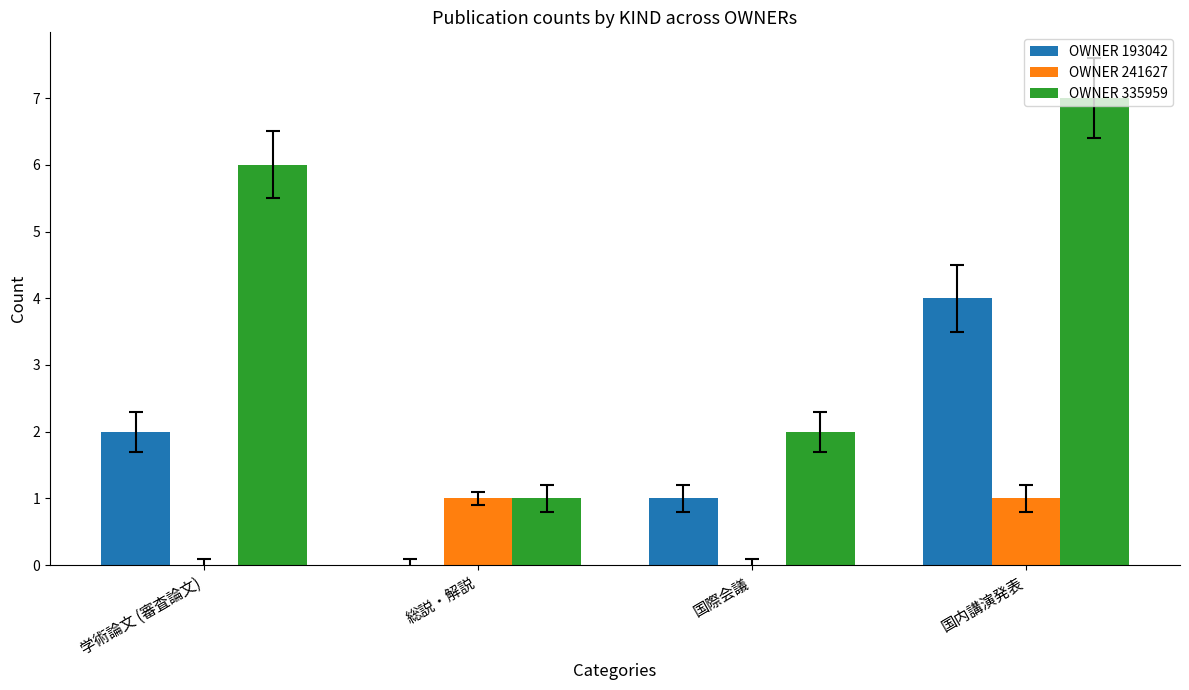

What are all the series names shown in the legend?

OWNER 193042, OWNER 241627, OWNER 335959